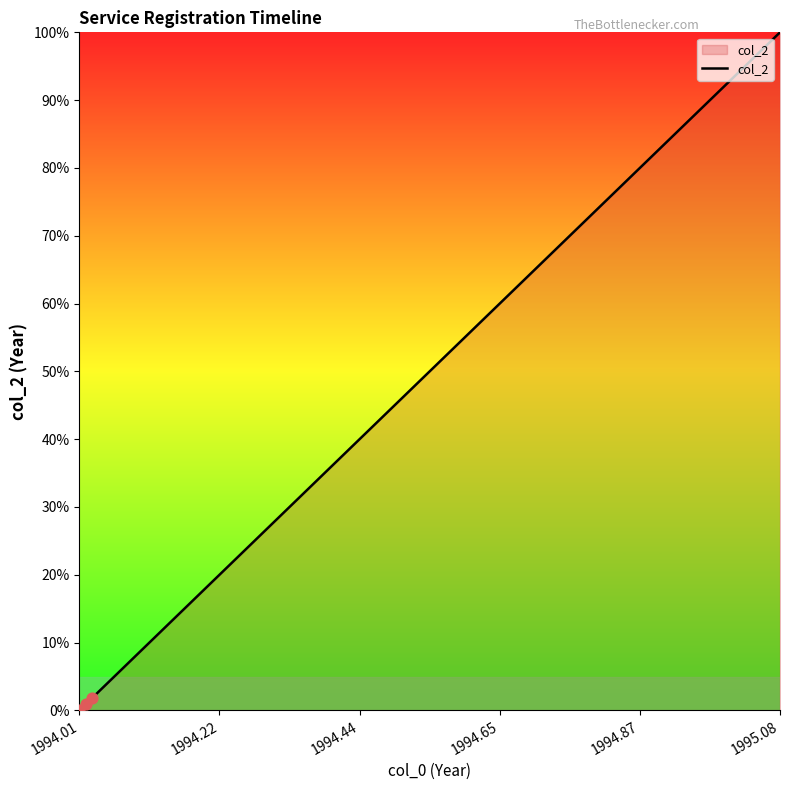

What is the difference between the maximum and minimum values?

100.0